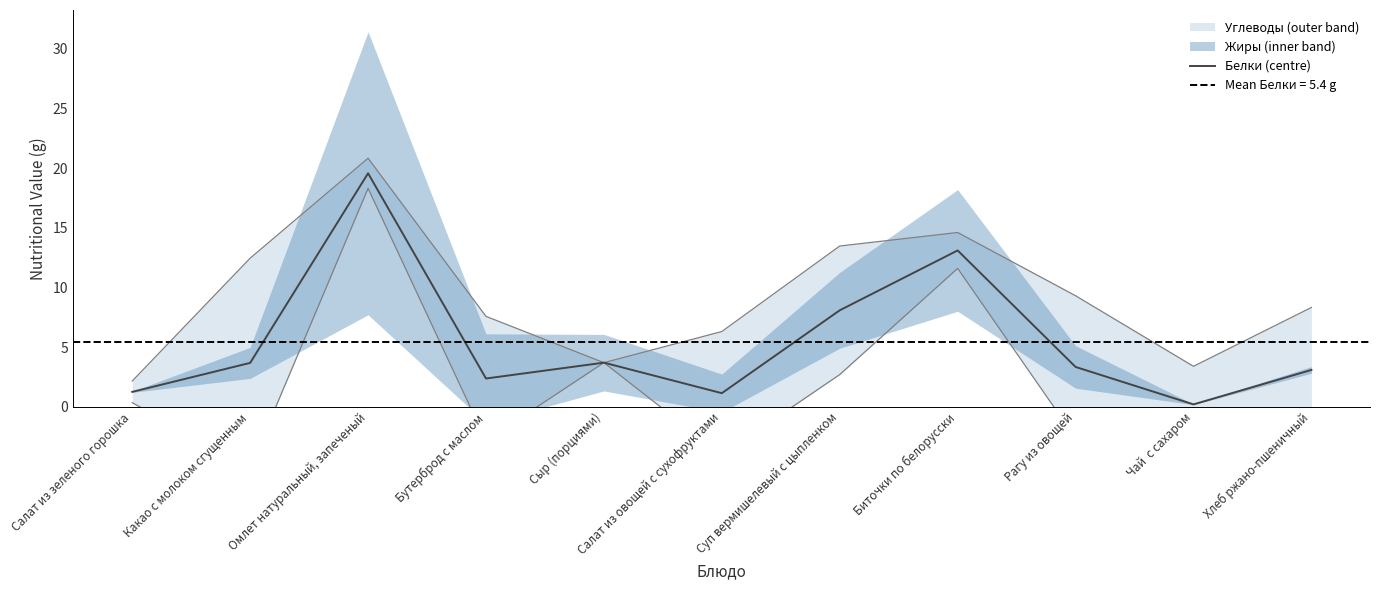

Does the chart have visible grid lines?

No